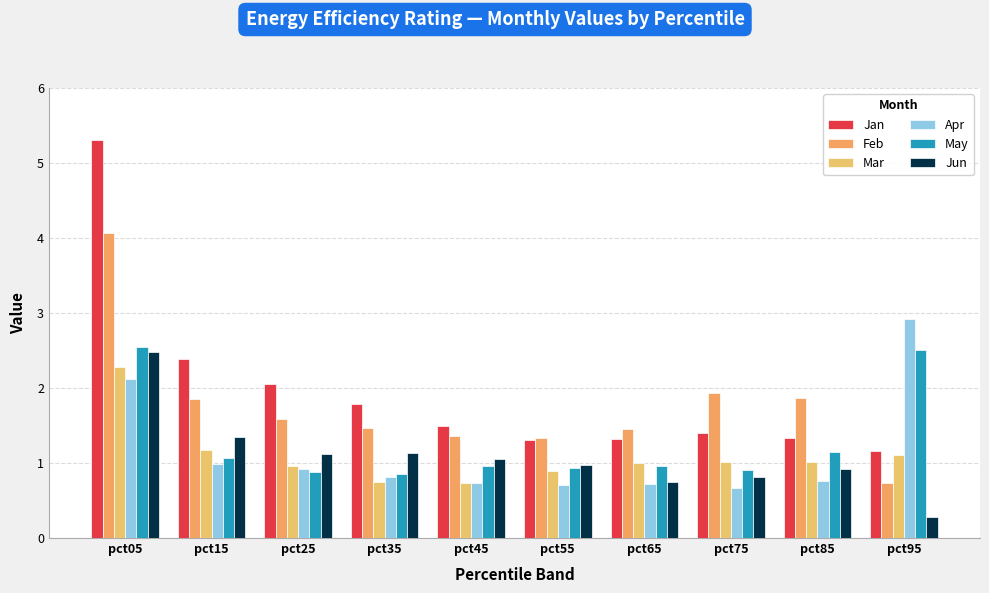

At which category is the sum across all series the highest?

pct05